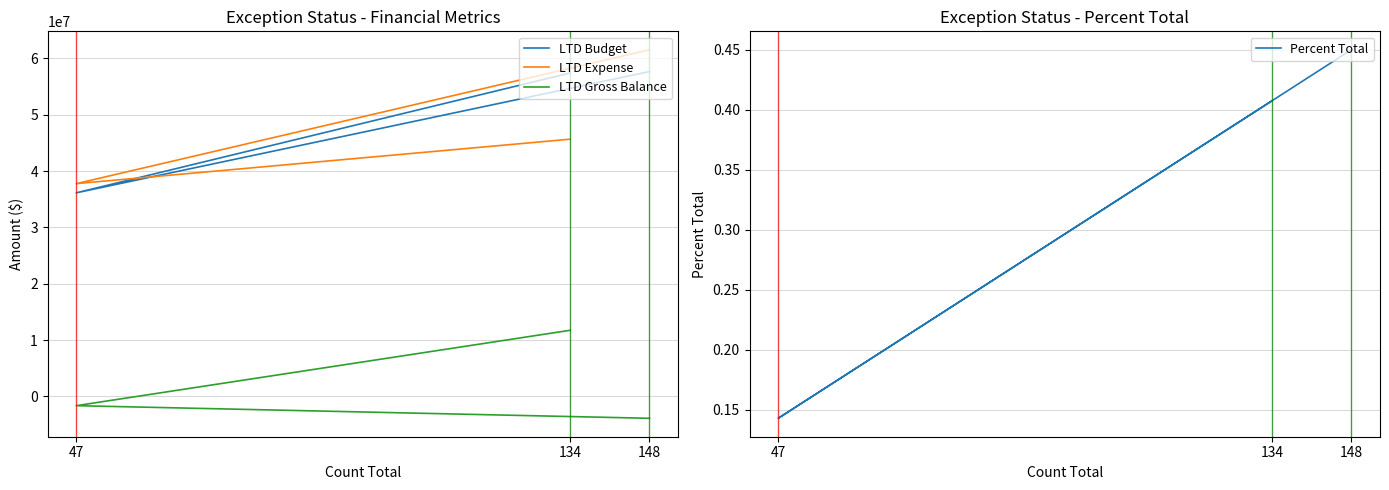

At how many categories does at least one series exceed 26890281?

3